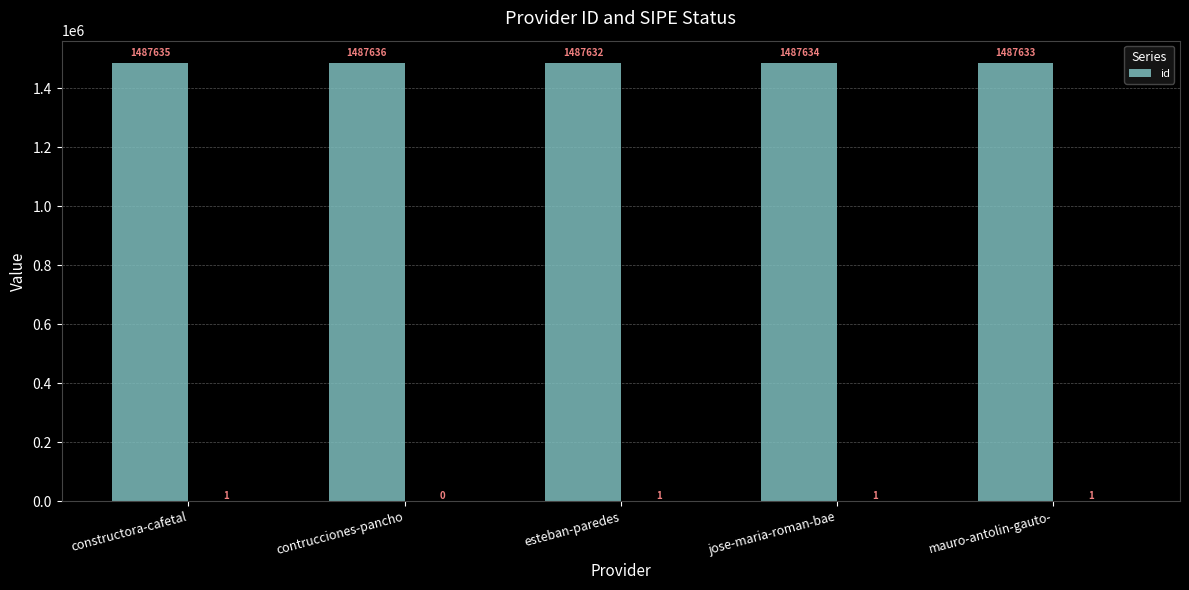

Reading left to right, extract all data points from this chart.

constructora-cafetal=1487635	contrucciones-pancho=1487636	esteban-paredes=1487632	jose-maria-roman-bae=1487634	mauro-antolin-gauto-=1487633